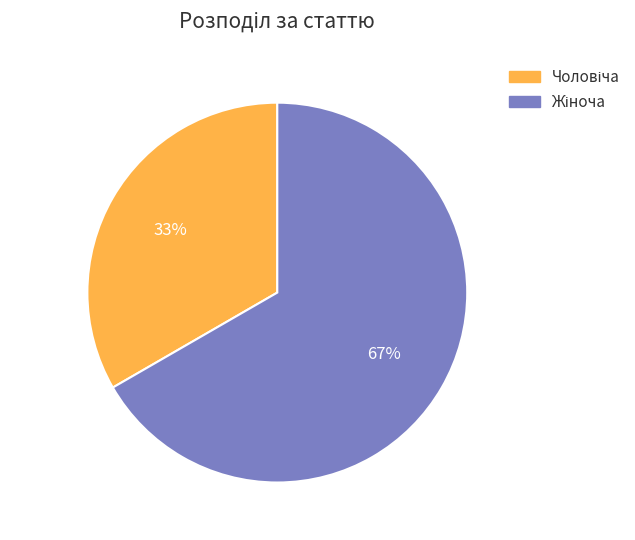

How many slices are in this pie chart?

2